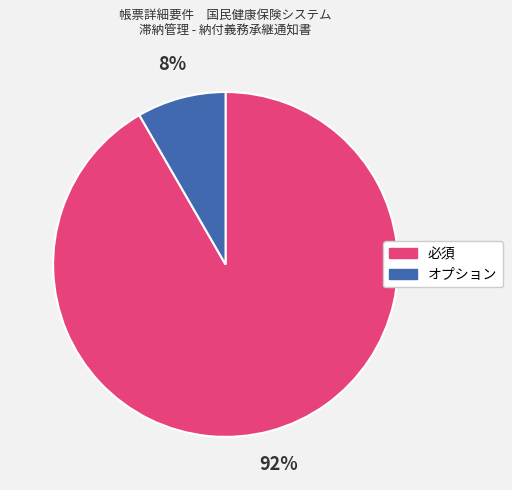

To the nearest percent, what is the combined percentage of オプション and 必須?

100%